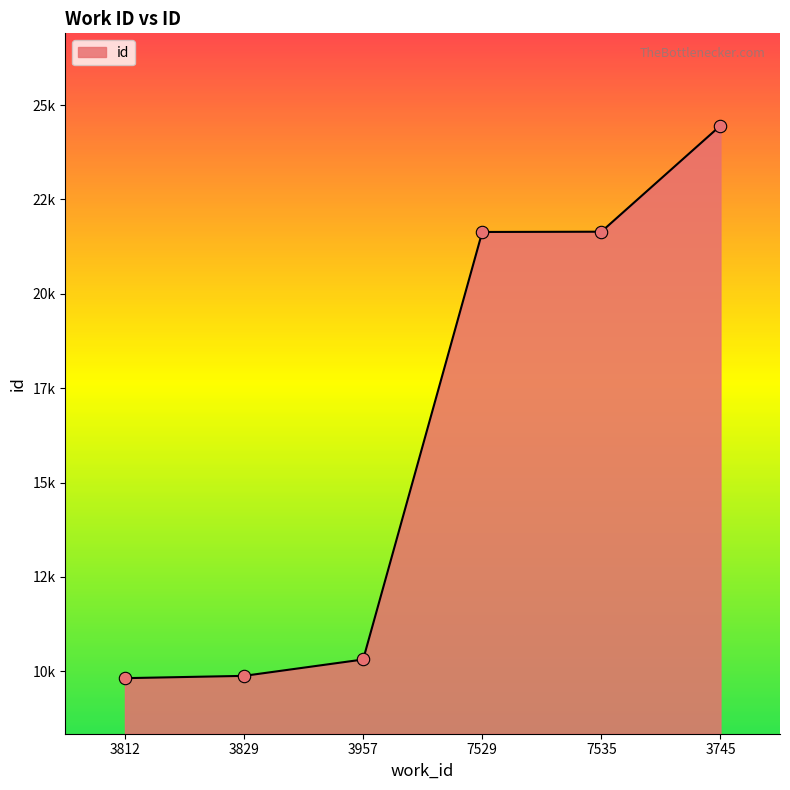

Does the chart have visible grid lines?

No